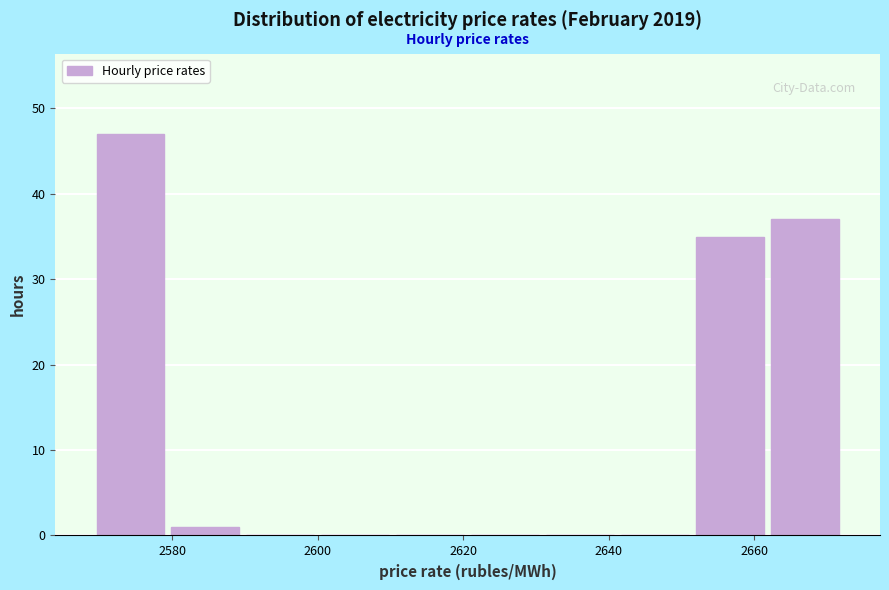

How tall is the bar that spans 2652 to 2662 on the x-axis? Neither the bar edges nor the heights are printed on the chart, so give them approximately, as read against the axes.

35